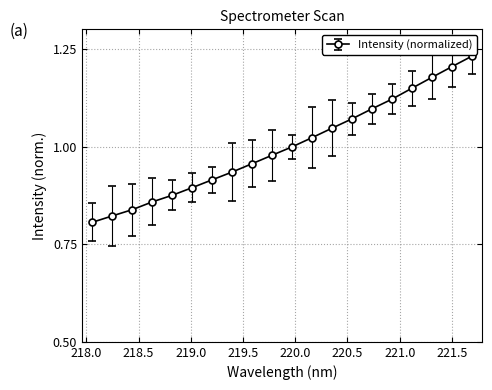

True or false: there are more than 1 points higher than both neighbors.

False